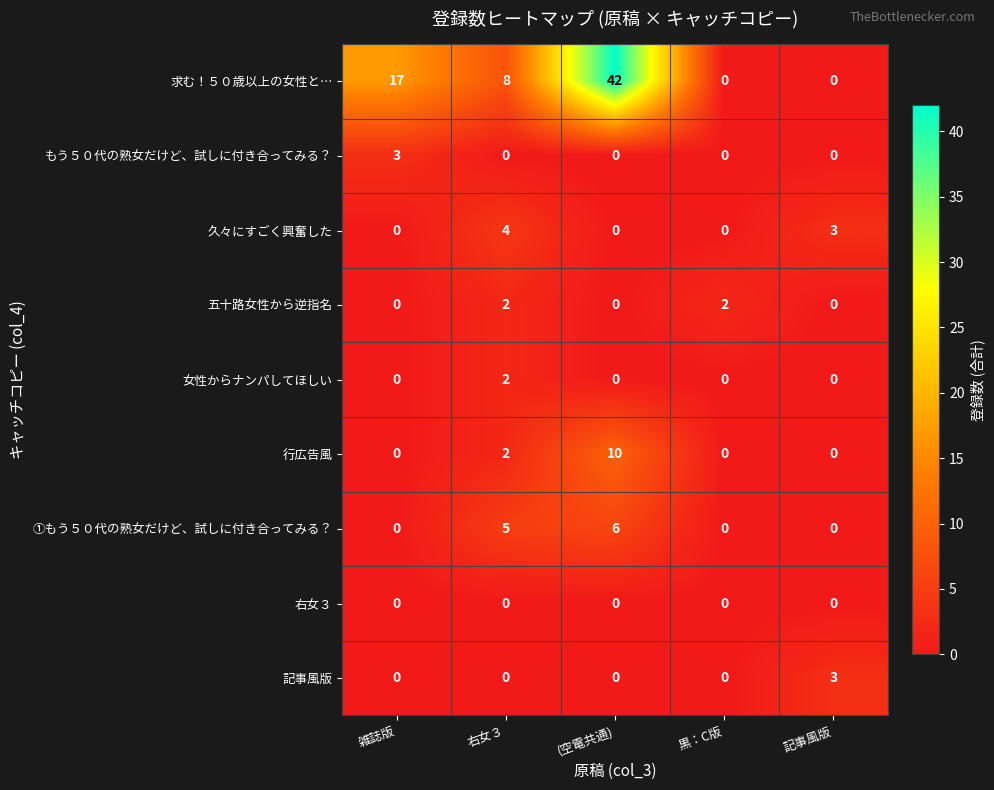

What is the sum of all もう５０代の熟女だけど、試しに付き合ってみる？ values?

3